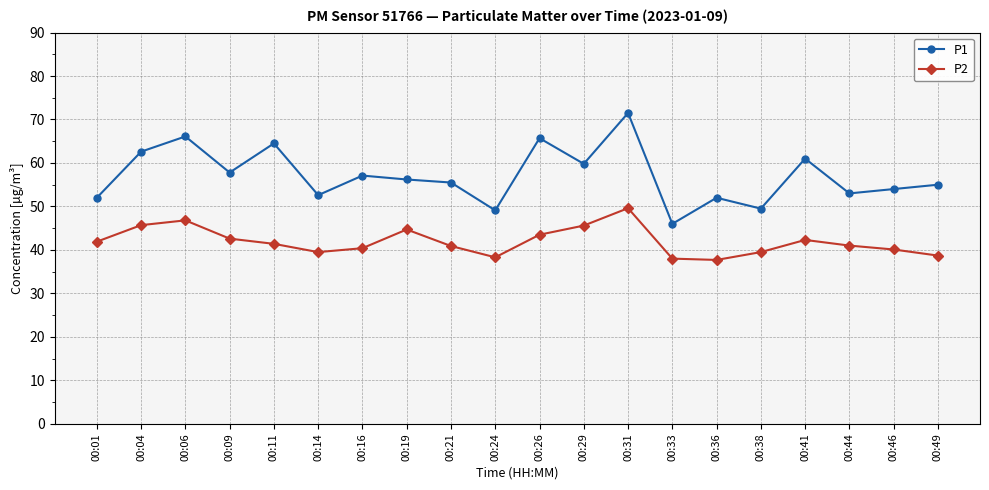

Is it true that P1 equals 71.5 at 00:31?

True